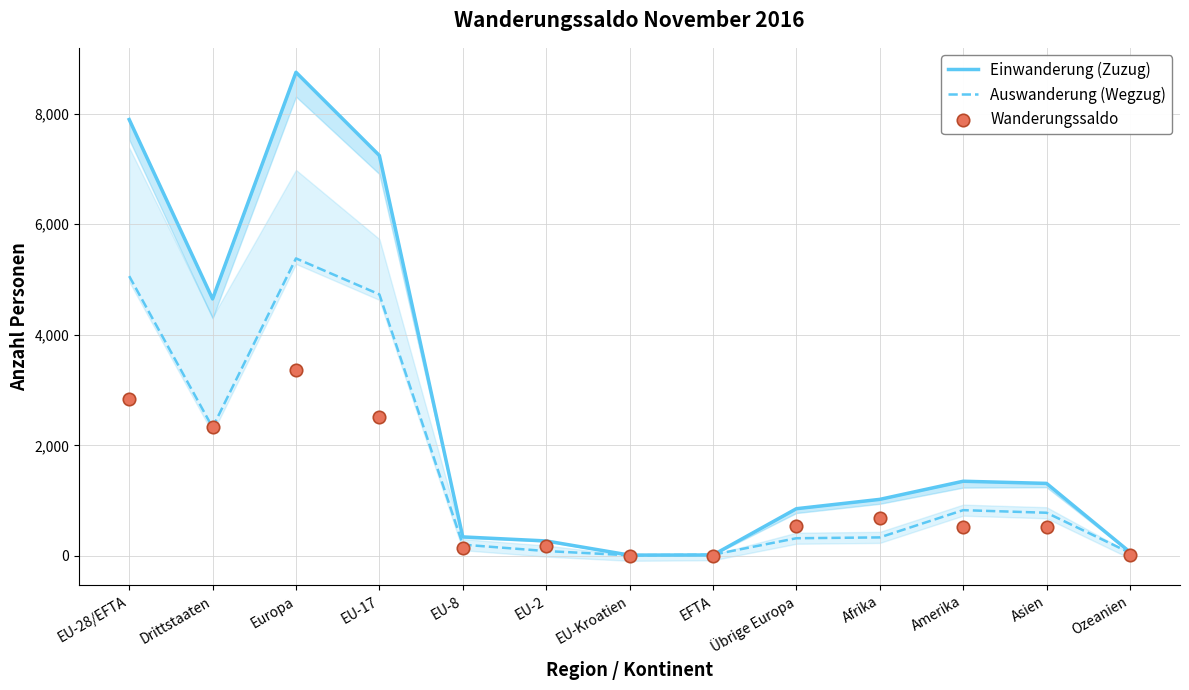

Which series has the largest total across all categories?

Einwanderung (Zuzug)